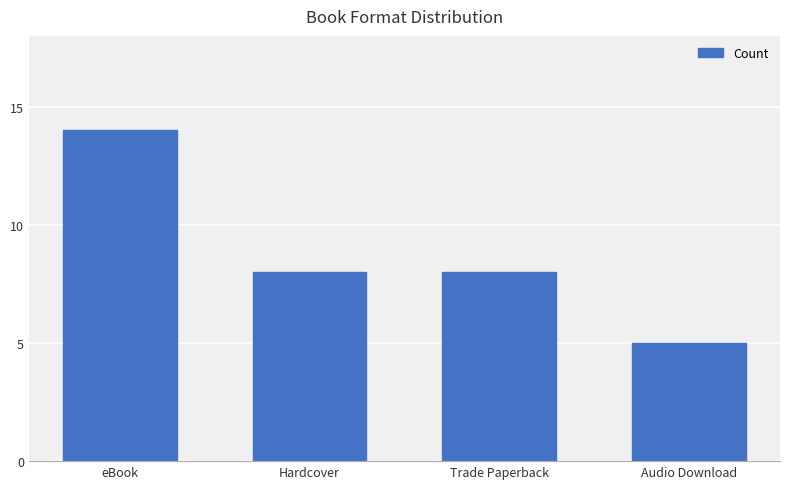

What is the label of the 4th bar from the left?

Audio Download